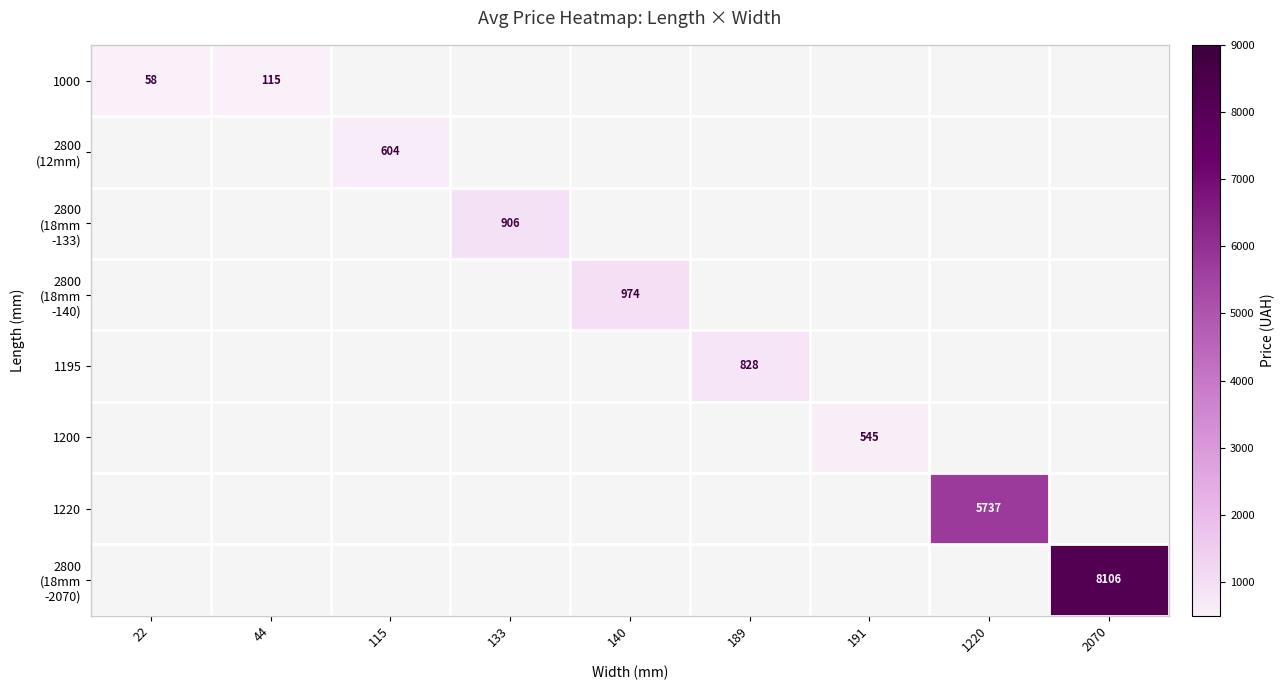

Which label corresponds to the largest value in the chart?

2070